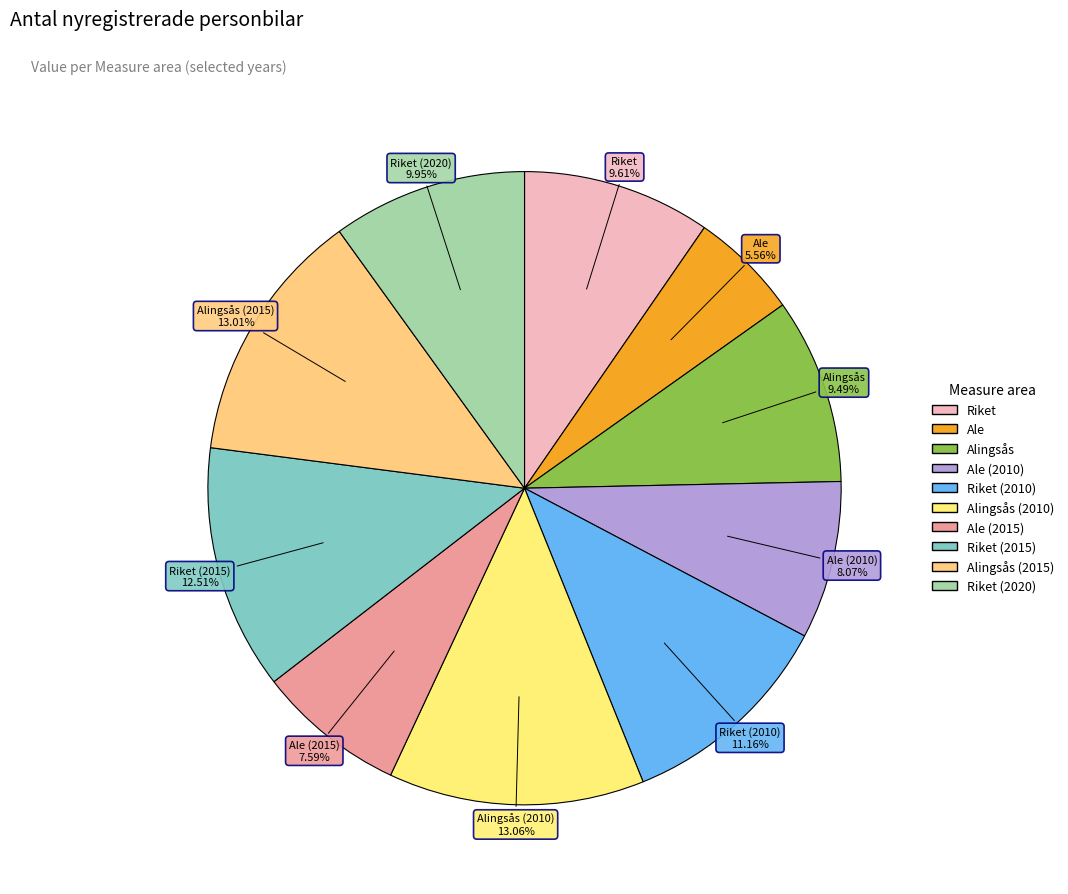

How many segments does this pie chart have?

10